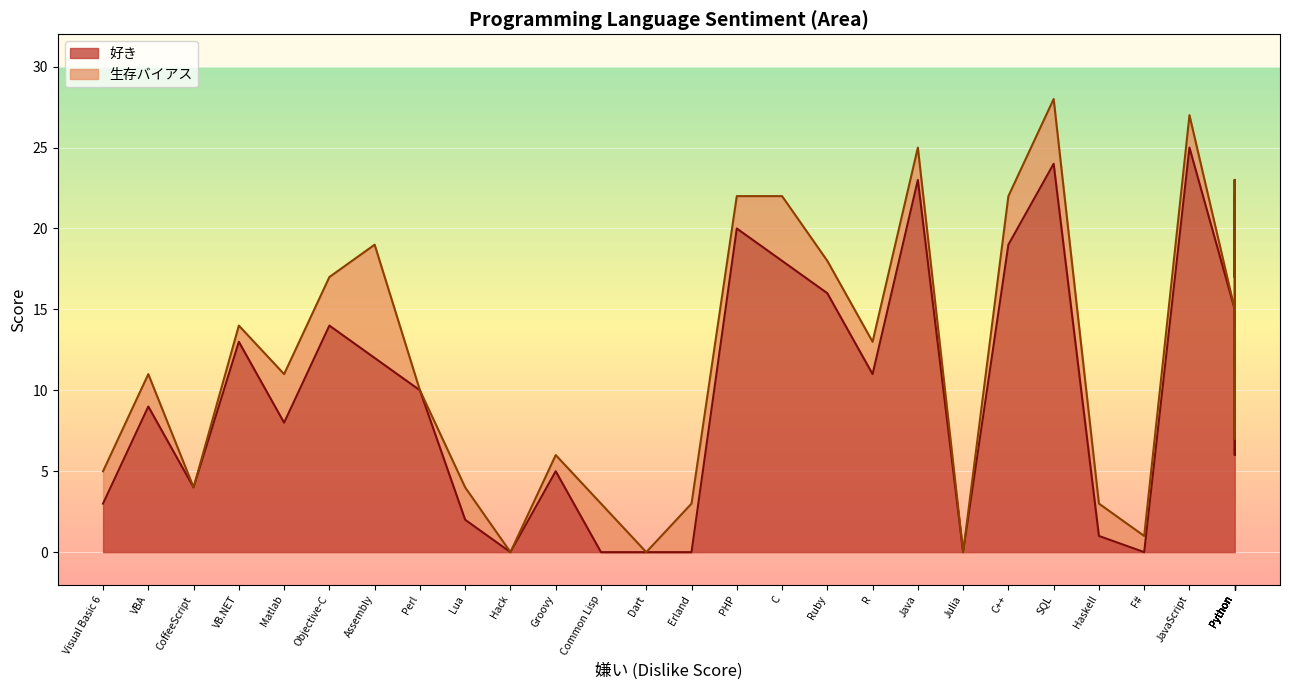

Which category has the highest value in the 生存バイアス series?

Assembly